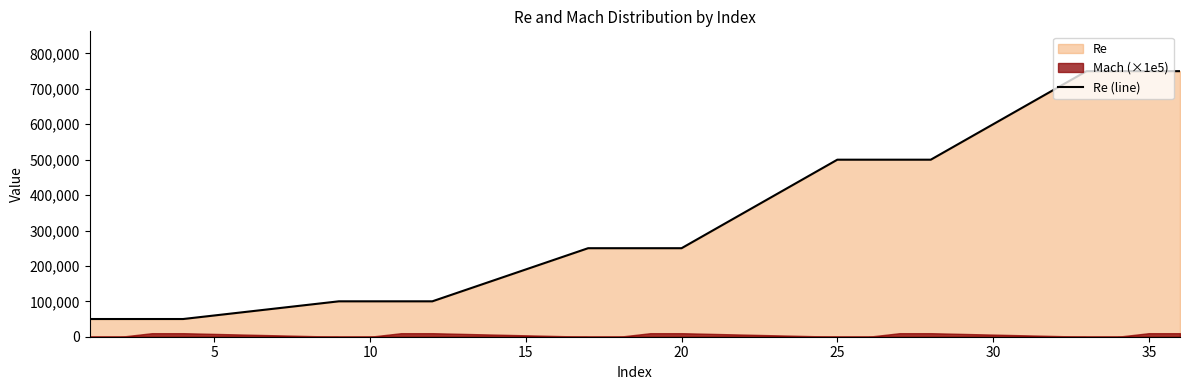

What is the highest value of the Re (line) series?

750000